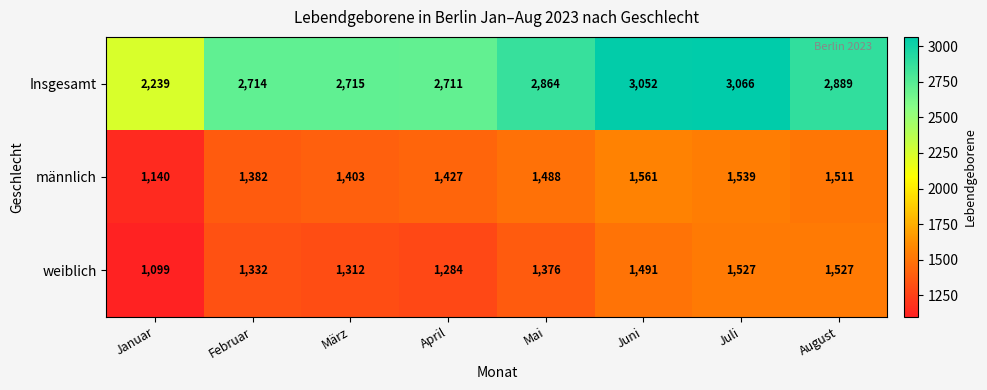

Which series has the widest spread of values?

Insgesamt